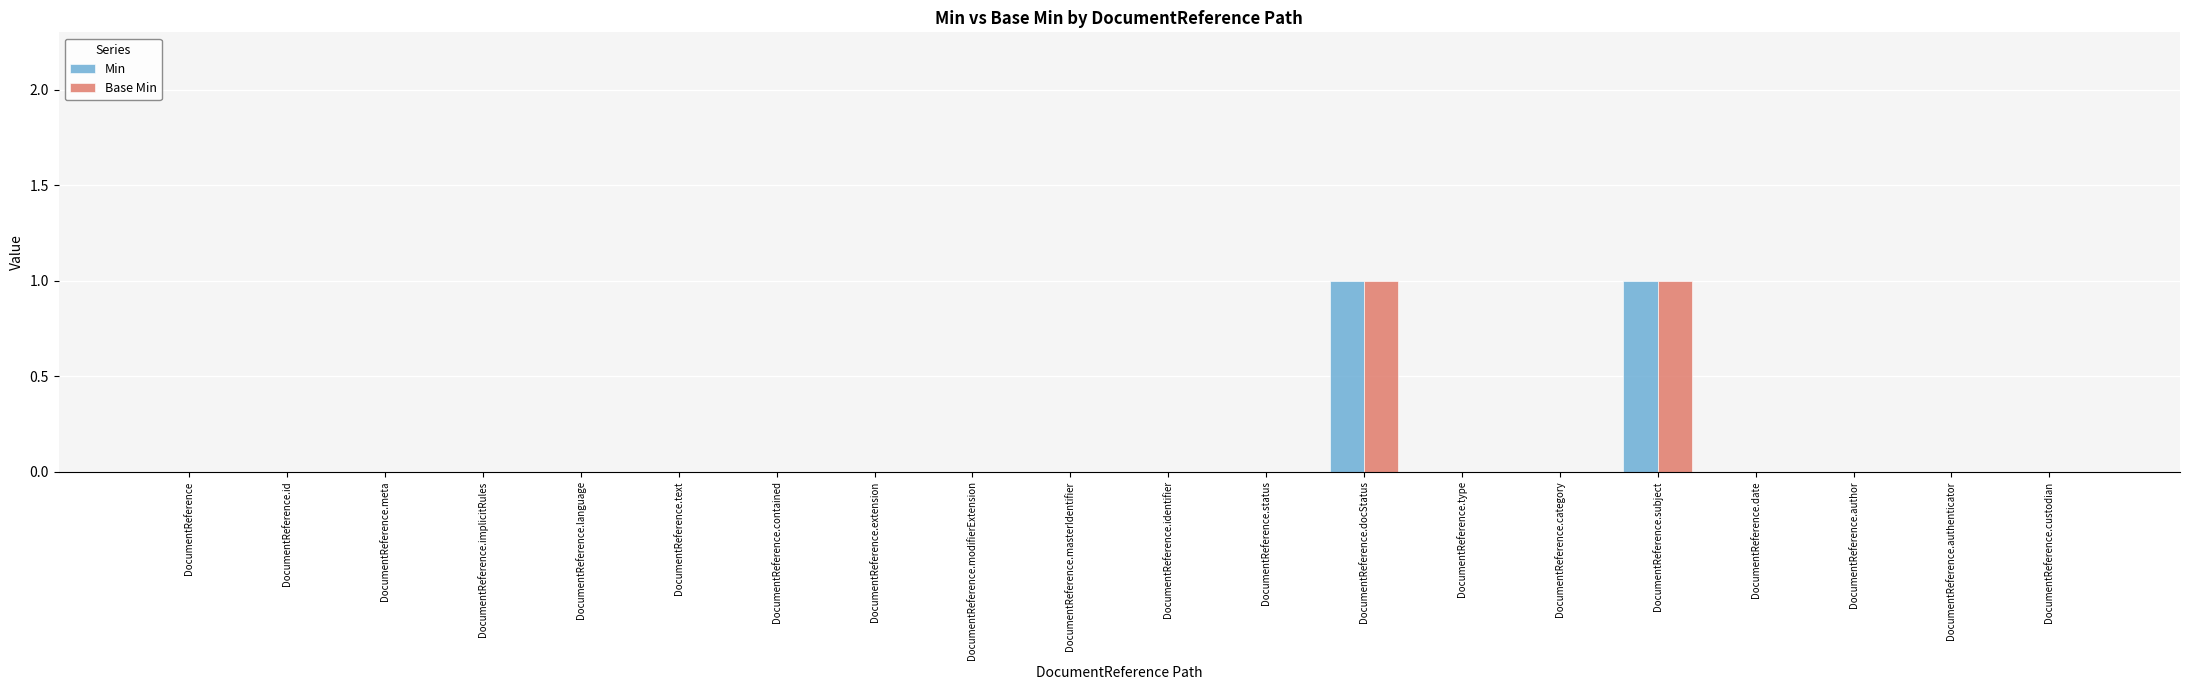

Is it true that Base Min equals -1 at DocumentReference.date?

False